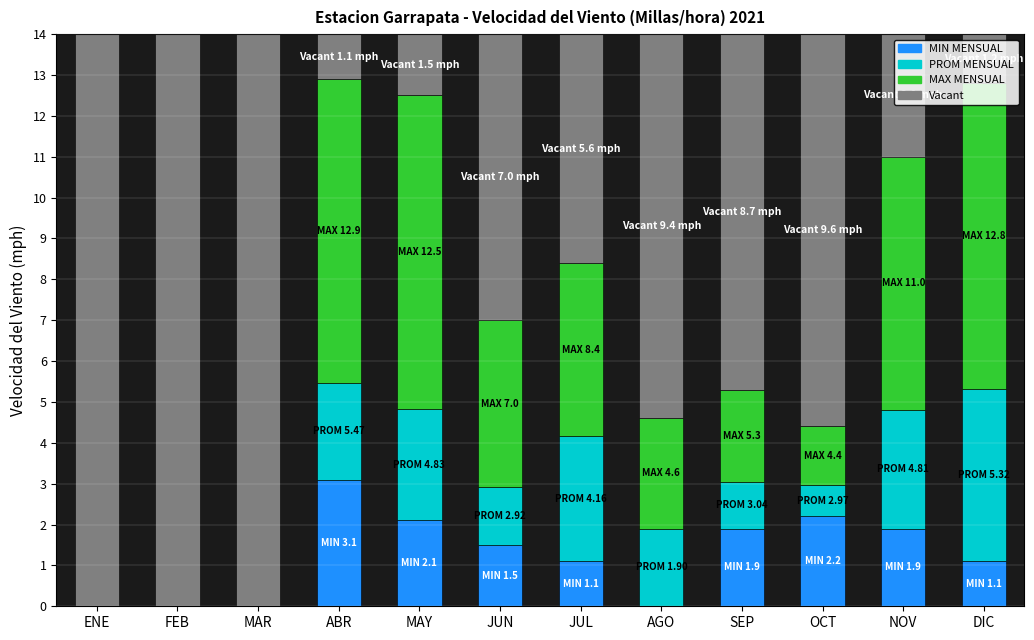

What is the maximum value for MIN MENSUAL?

3.1